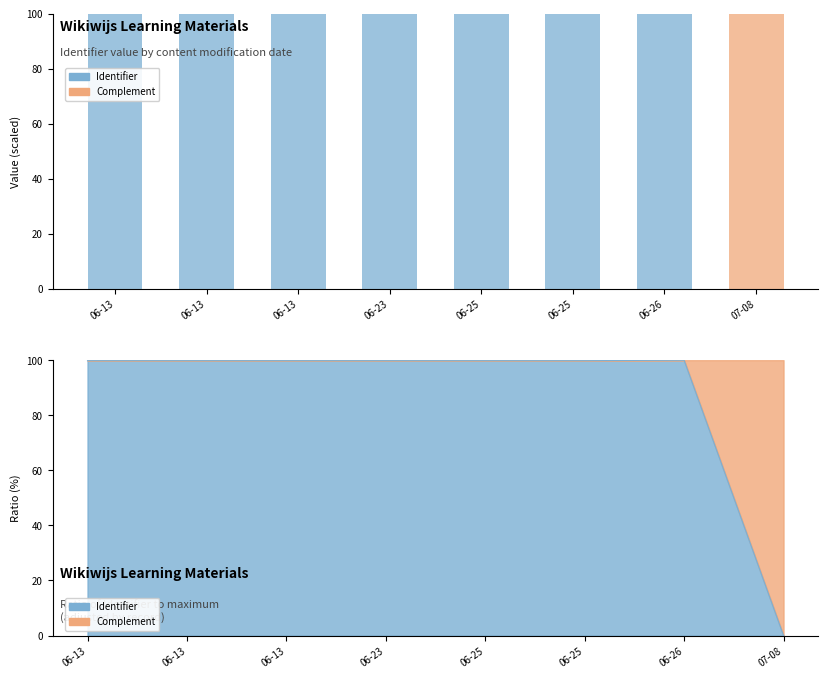

Which series changed the most between 06-23 and 06-25?

Identifier